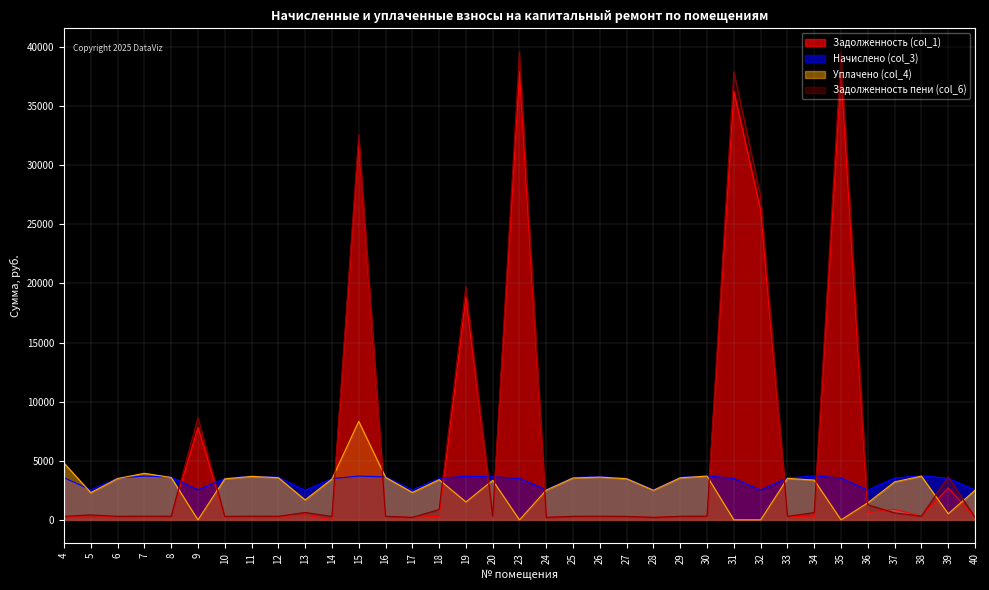

After their last crossing, which series has the higher values: Начислено (col_3) or Задолженность пени (col_6)?

Начислено (col_3)